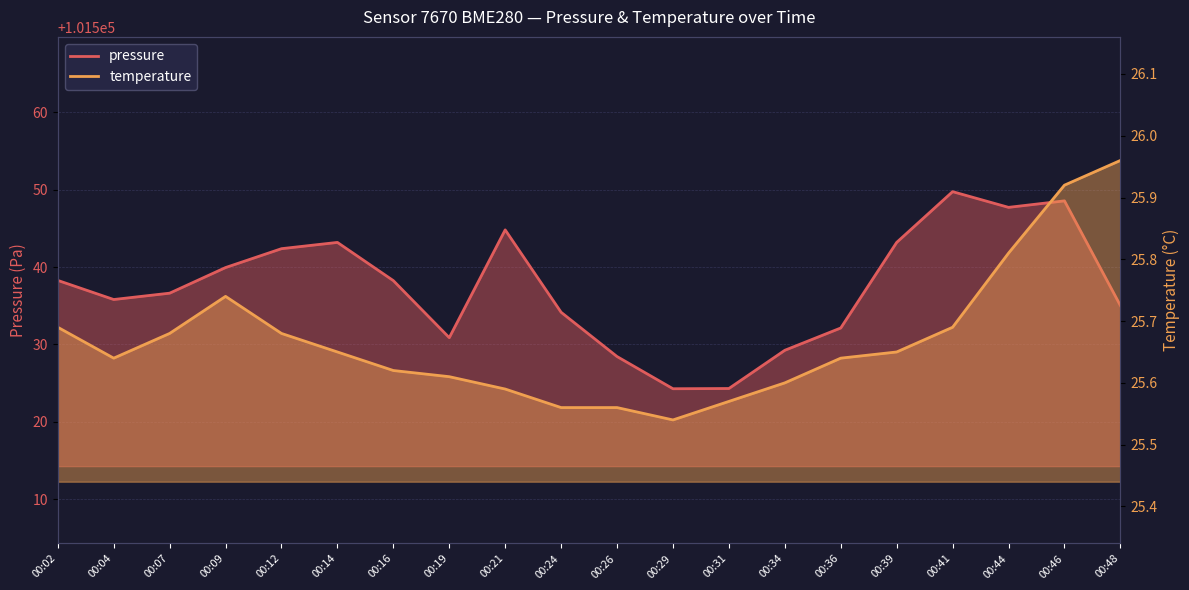

What is the maximum value shown in the chart?

101549.8